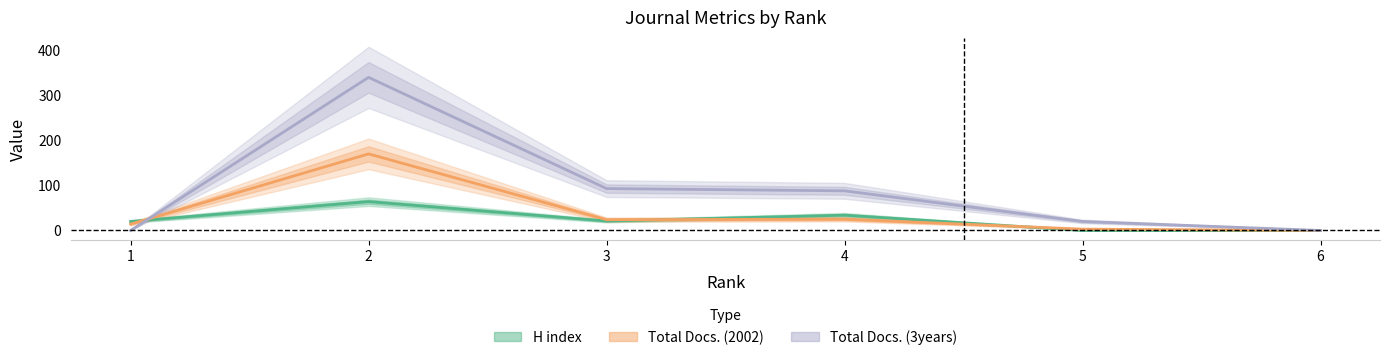

At which category is the sum across all series the highest?

2